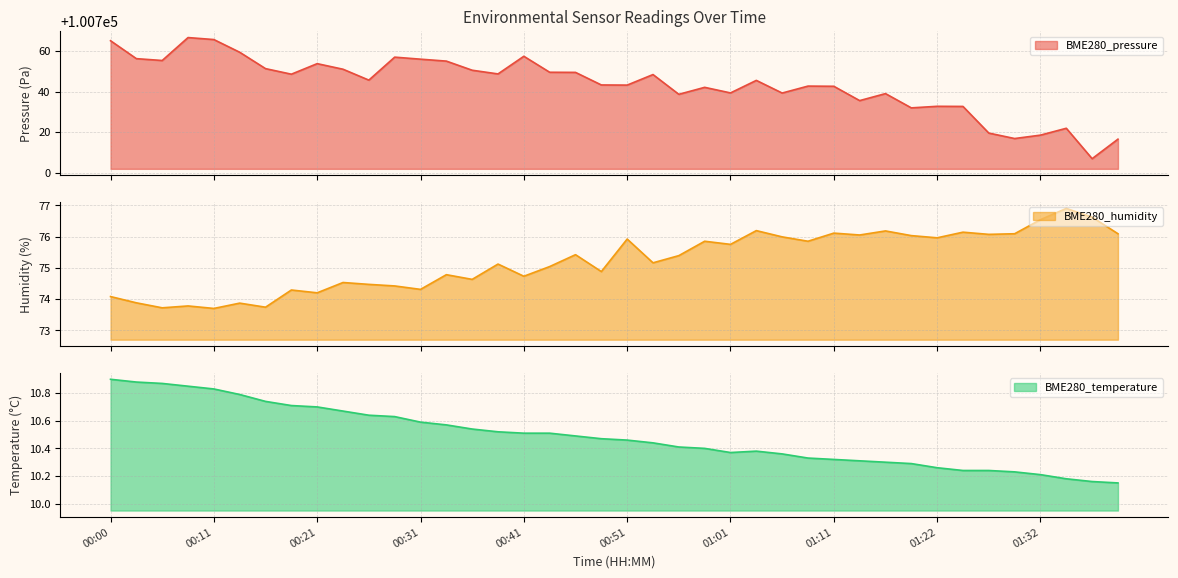

Count the number of categories in the chart.

40